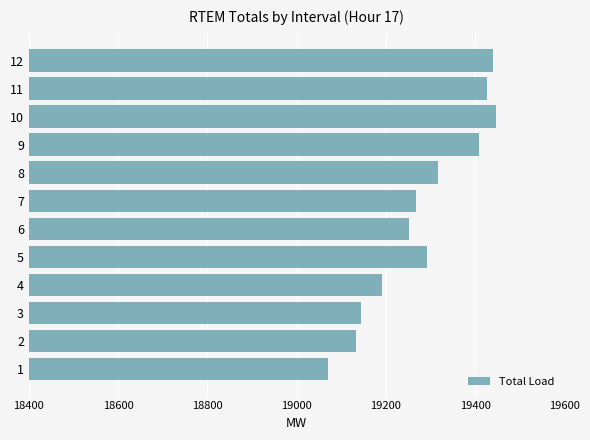

Is it true that the value at 3 is 19144.1?

True